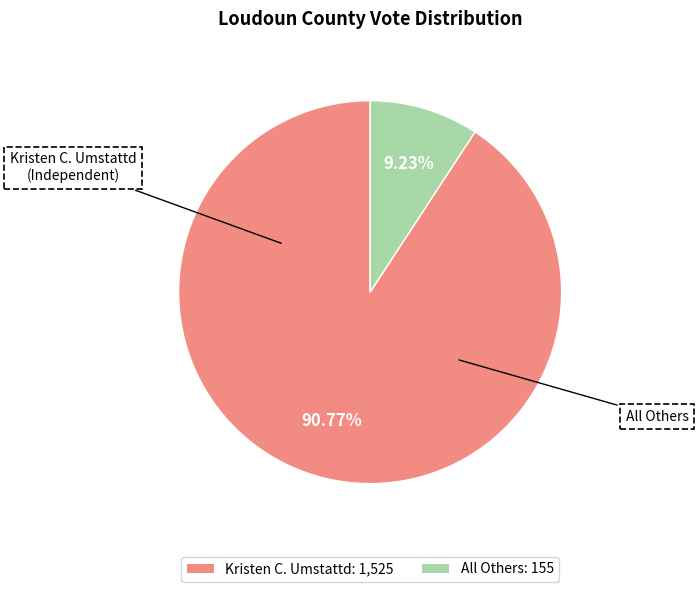

To the nearest percent, what is the difference between the Kristen C. Umstattd and All Others slice percentages?

82%